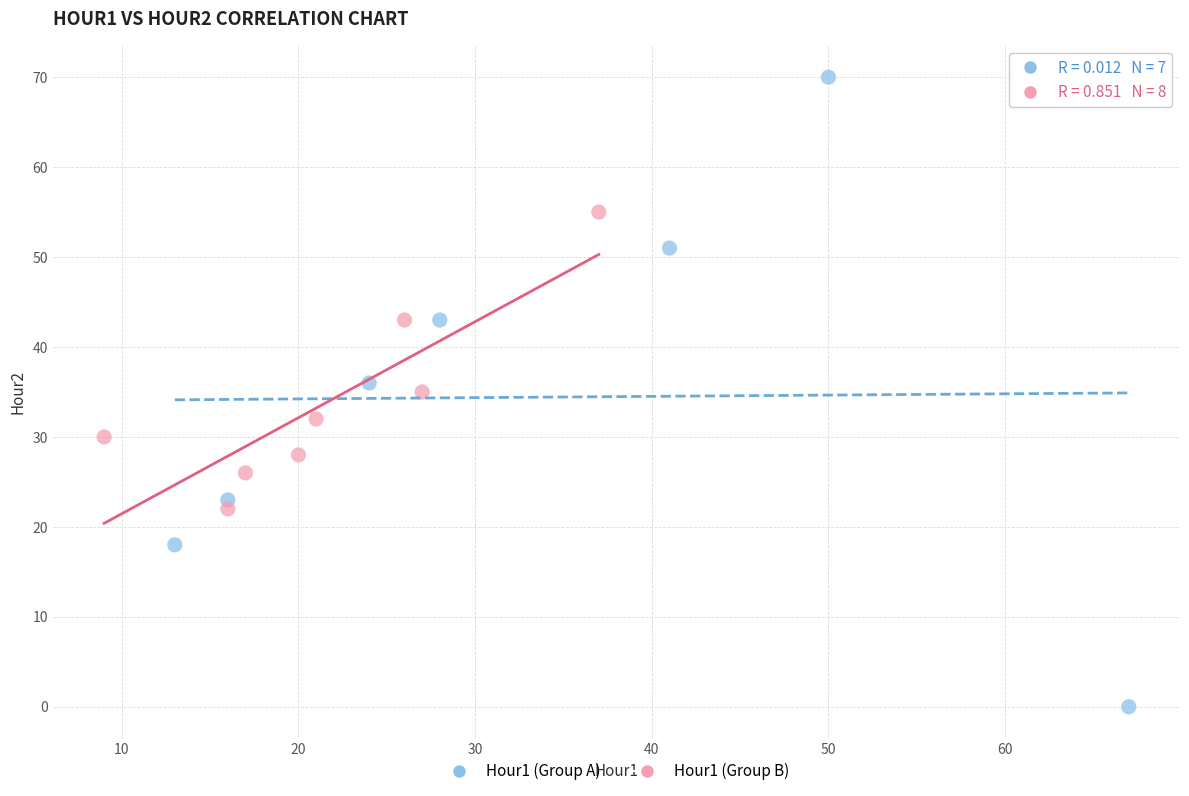

Which series reaches the maximum Y coordinate?

Hour1 (Group A)